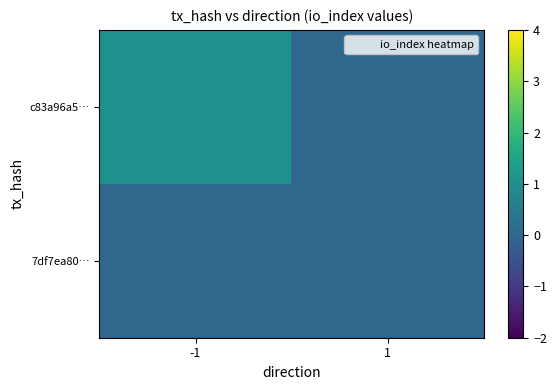

Which series has the widest spread of values?

c83a96a5…